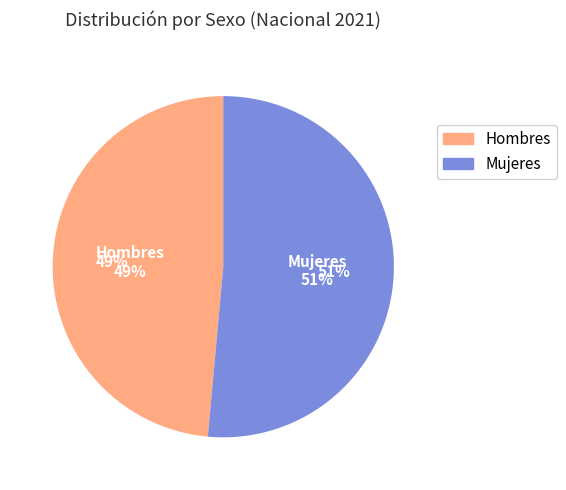

Which slice represents more than half of the pie?

Mujeres